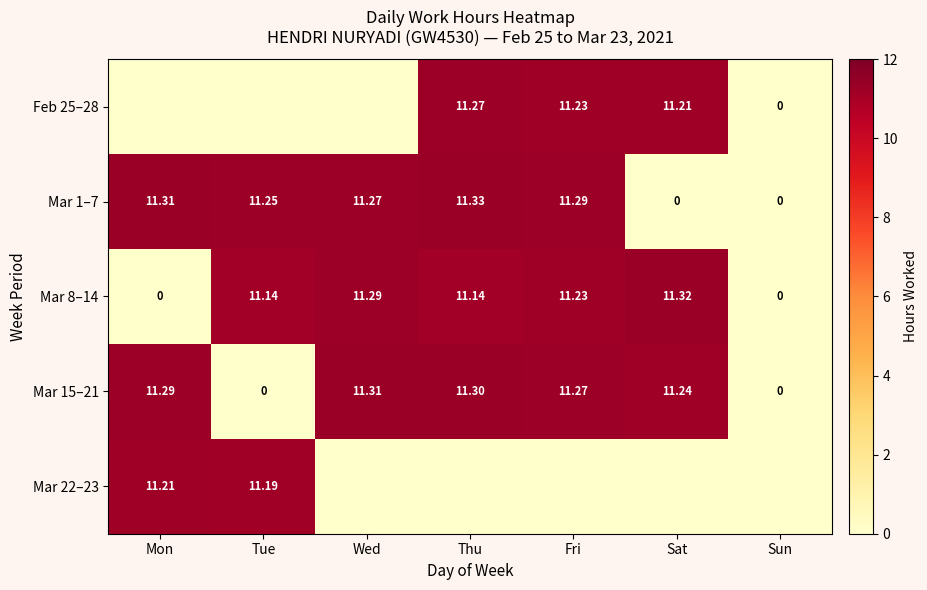

True or false: Mar 1–7 has a value of 0.0 at Sat.

True